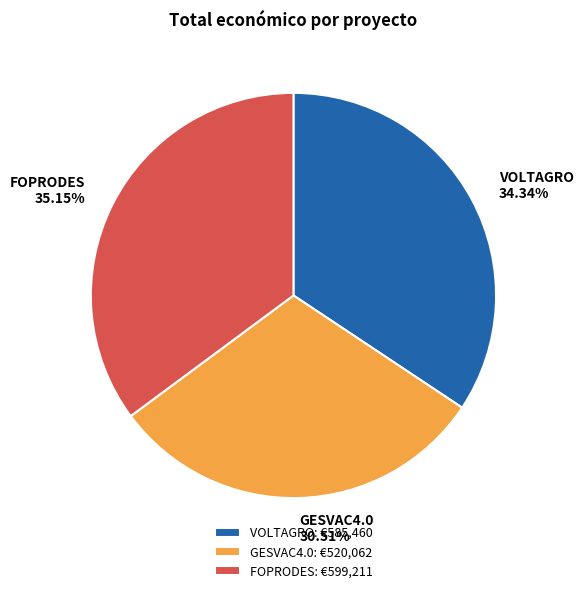

Is there any slice that represents more than half of the pie?

No